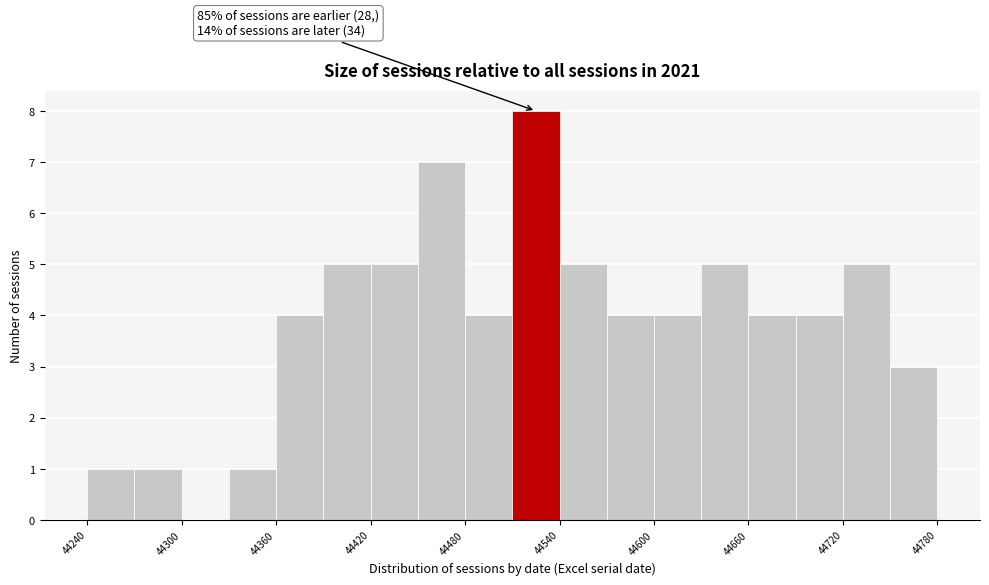

Around what value on the x-axis is the tallest bar? Give the approximate position of its centre, as read against the axis.

44530